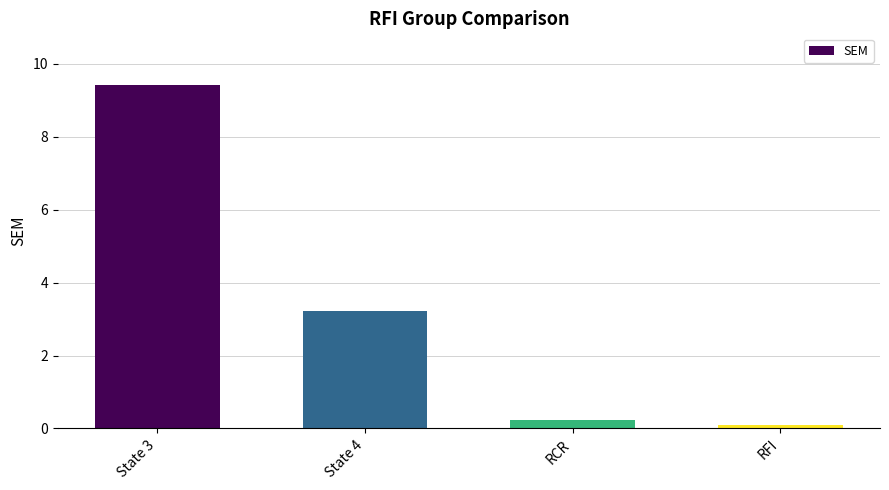

Is it true that the value at State 4 is 3.2?

True